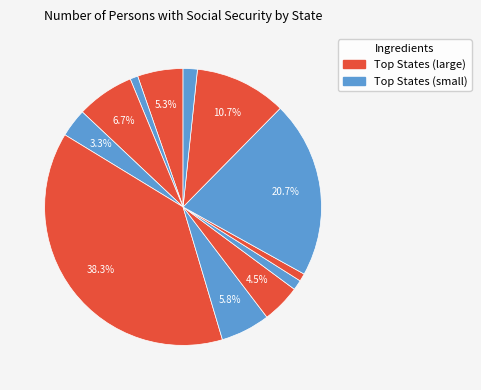

Is there any slice that represents more than half of the pie?

No